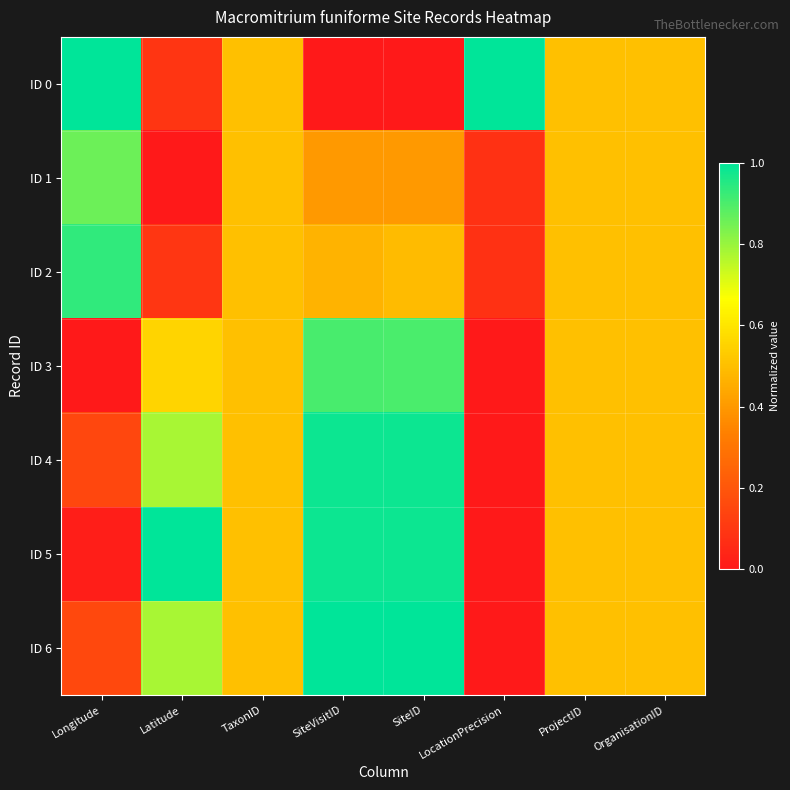

At how many categories does at least one series exceed 0?

8